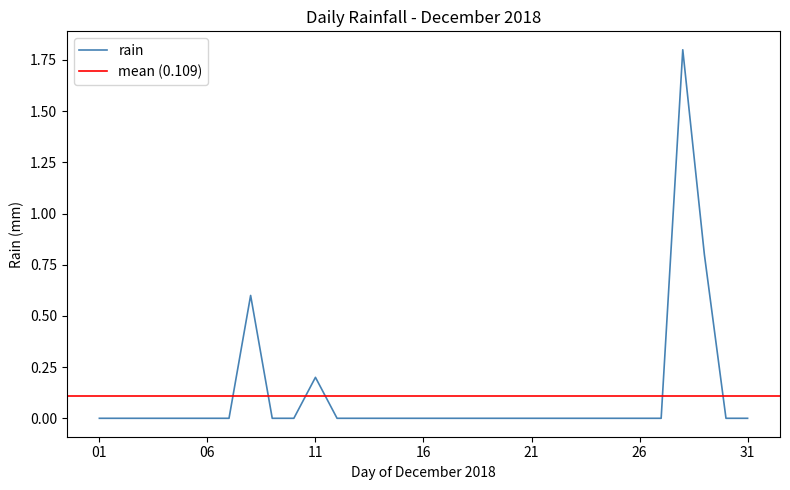

Is it true that rain equals 0.0 at 06?

True